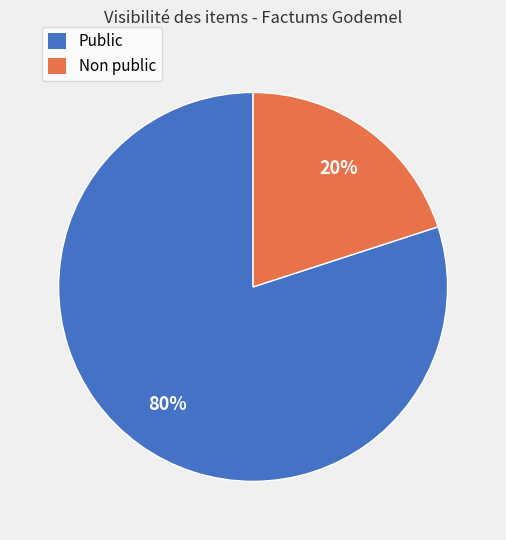

To the nearest percent, what is the difference between the largest and smallest slice percentages?

60%